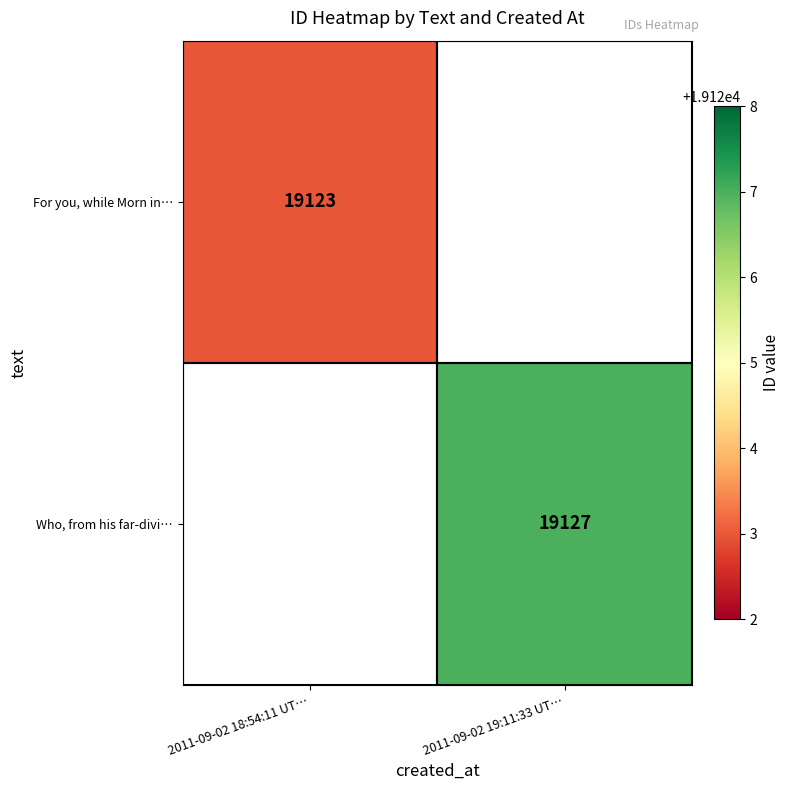

Is it true that For you, while Morn in… equals 27437.7 at 2011-09-02 18:54:11 UT…?

False